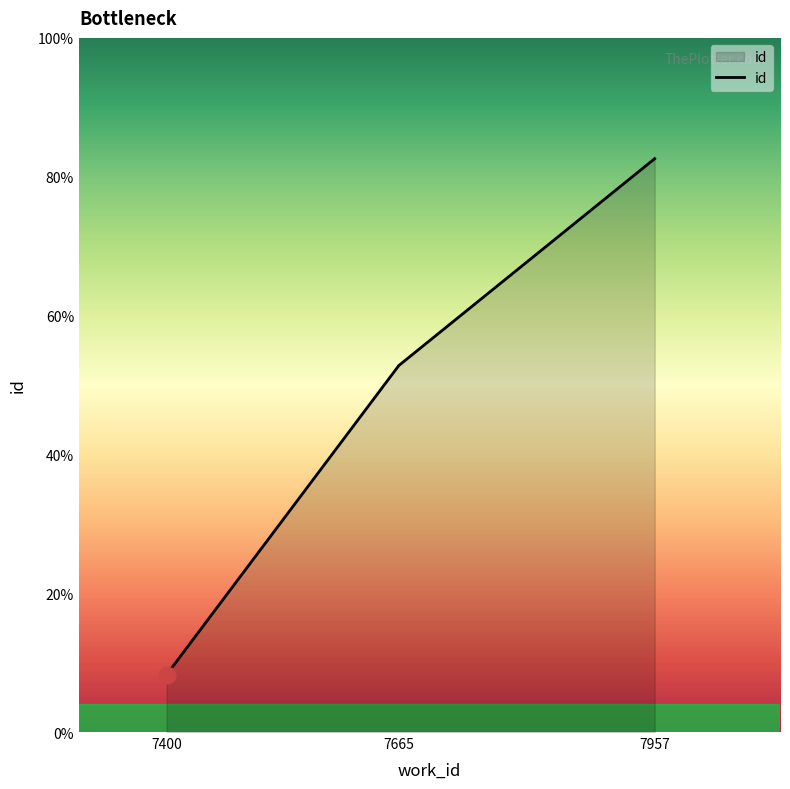

Does the chart display data point markers on the line(s)?

No